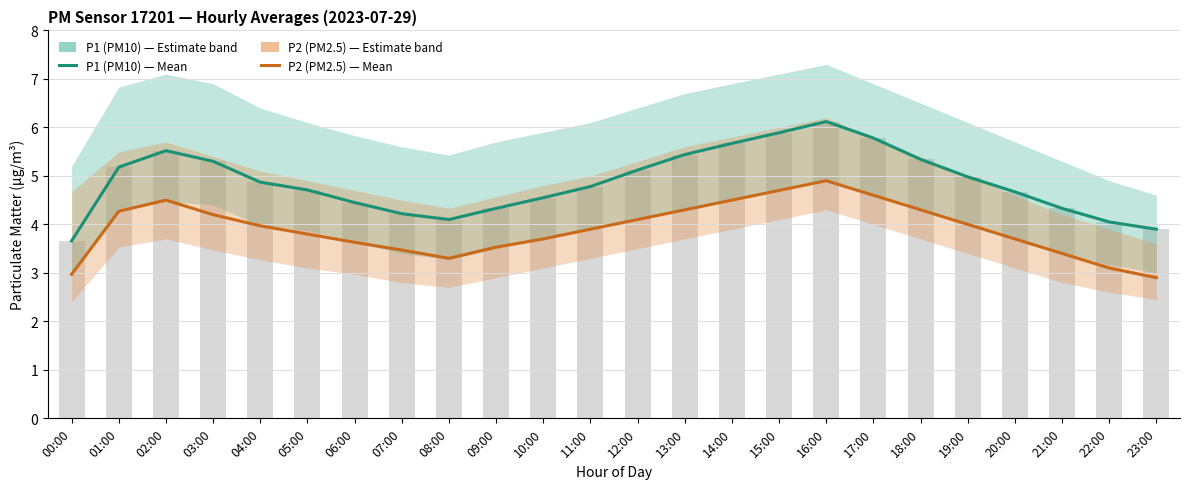

Is the value of P1 (PM10) at 15:00 greater than the value of P2 (PM2.5) at 07:00?

Yes